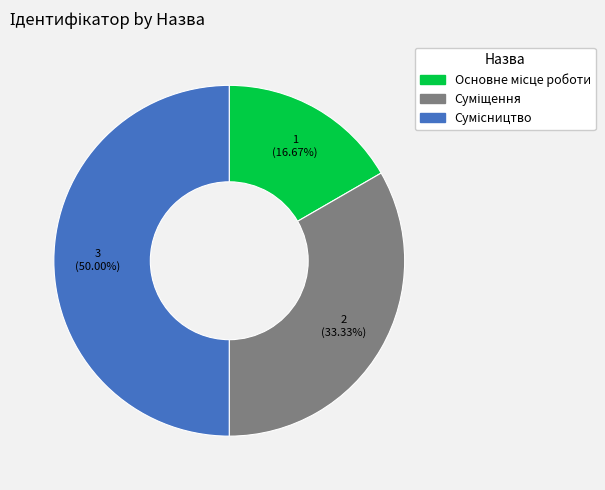

To the nearest percent, what is the difference between the Сумісництво and Суміщення slice percentages?

17%